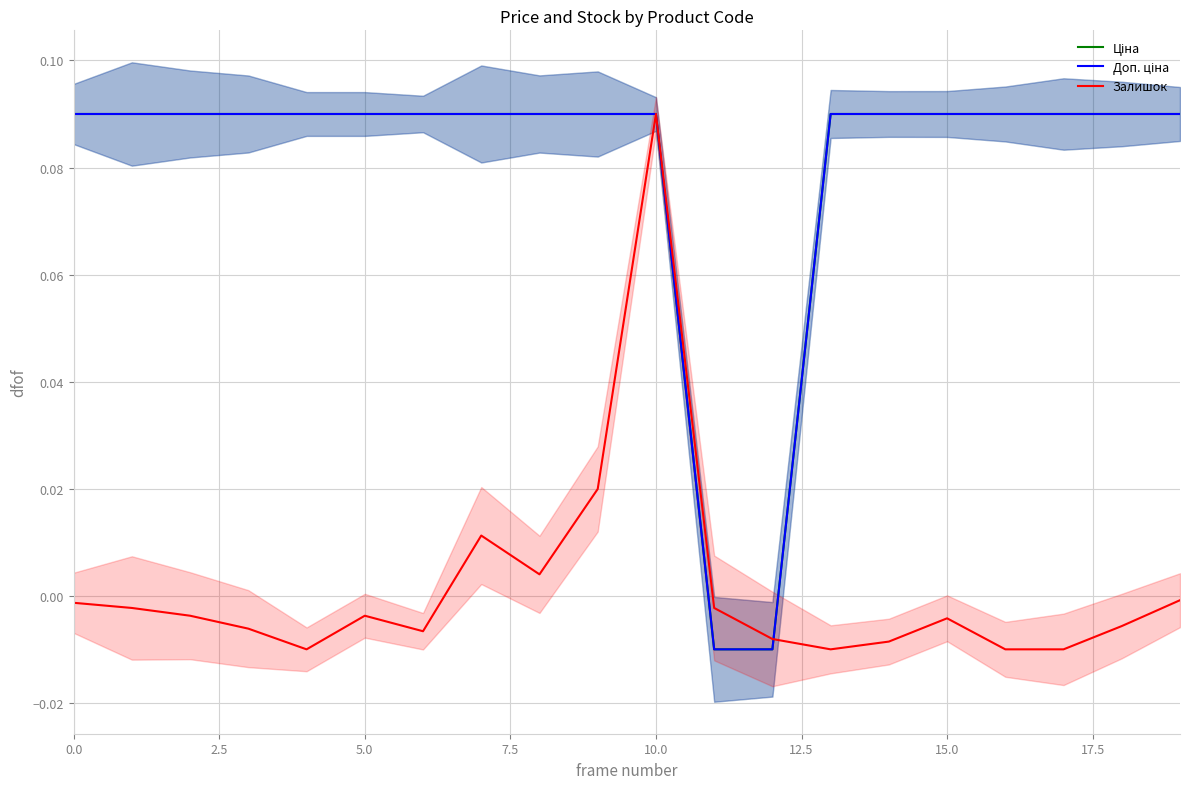

What is the total value across all series at 7.5?

0.2